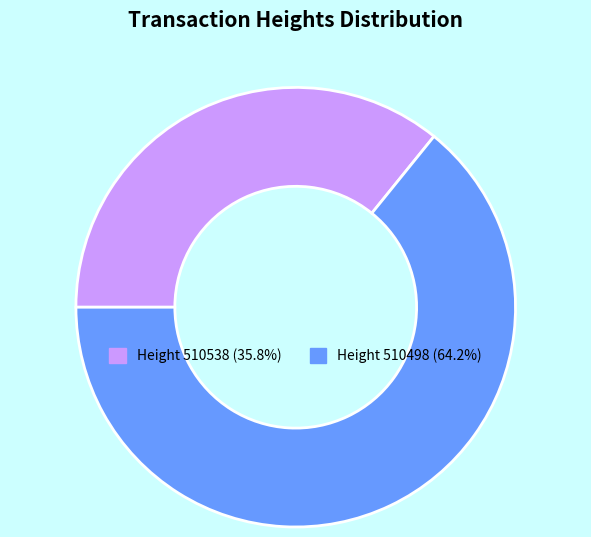

Is there any slice that represents more than half of the pie?

Yes